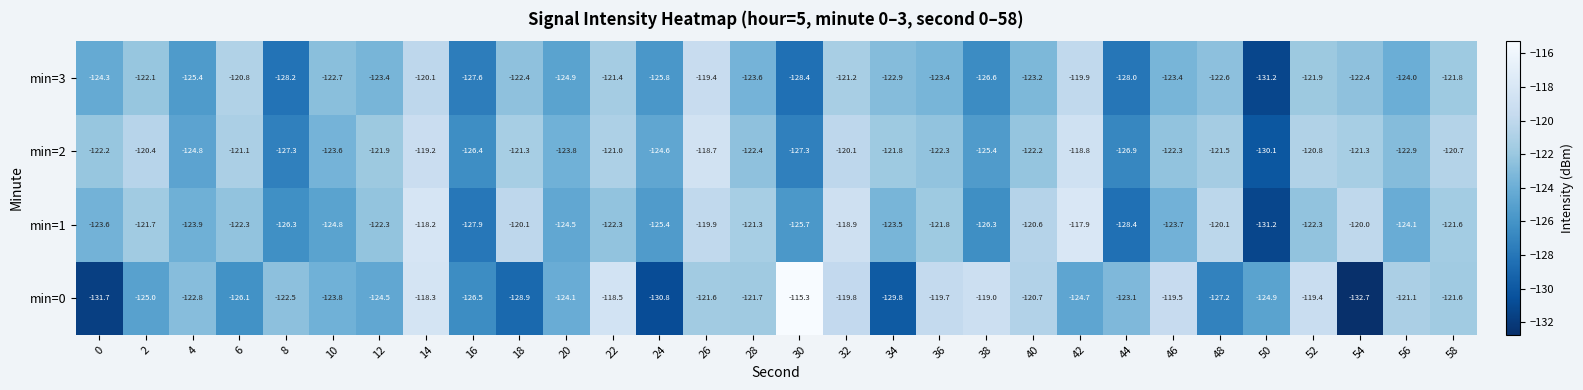

What is the difference between the maximum and minimum values in the min=1 series?

13.3